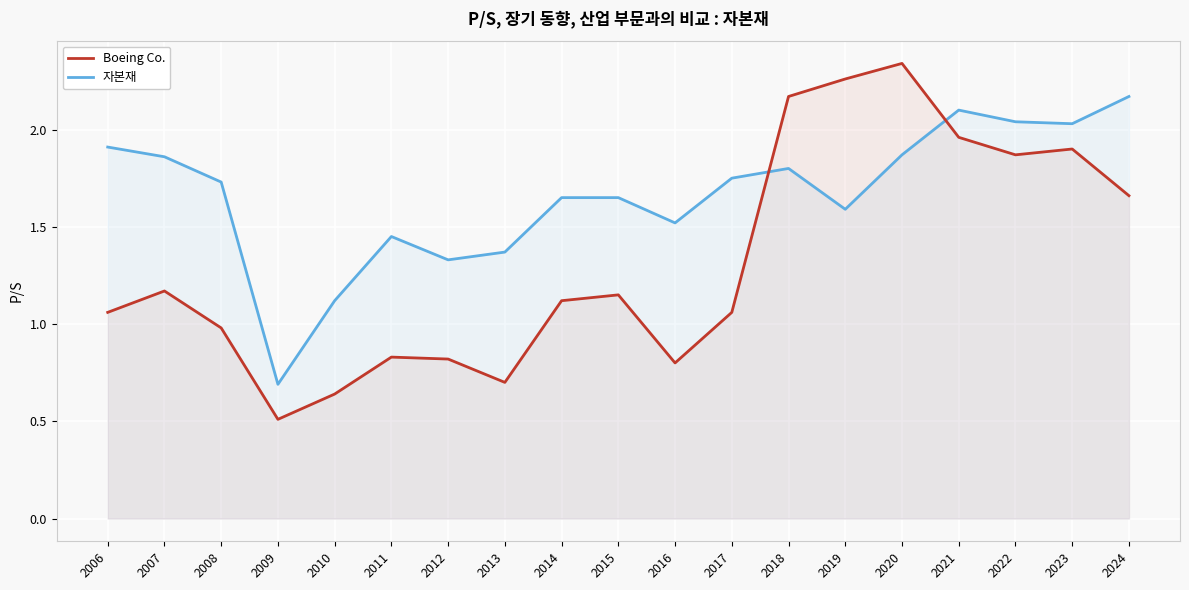

Does the chart display data point markers on the line(s)?

No